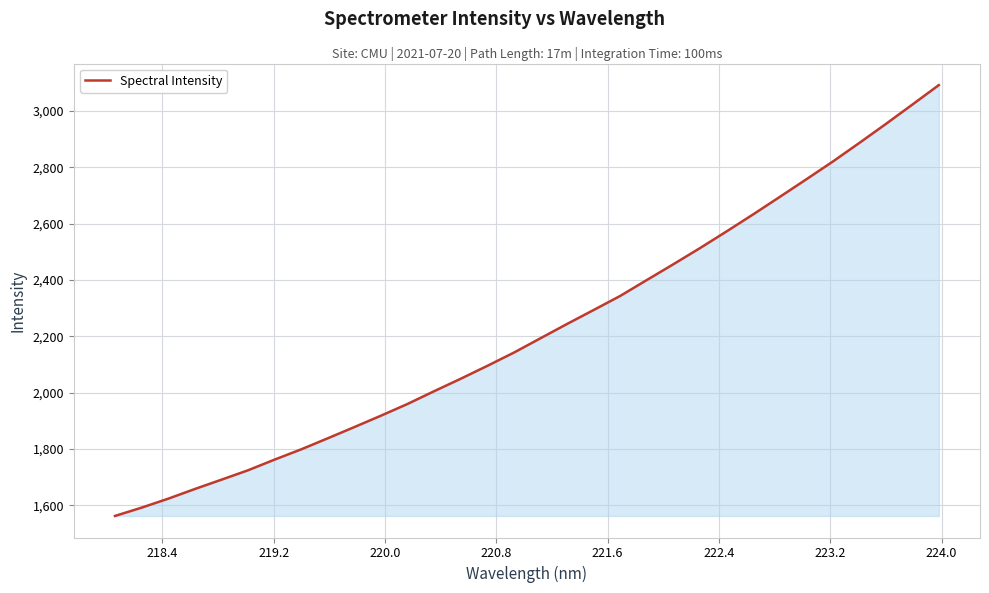

What is the maximum value shown in the chart?

3092.0